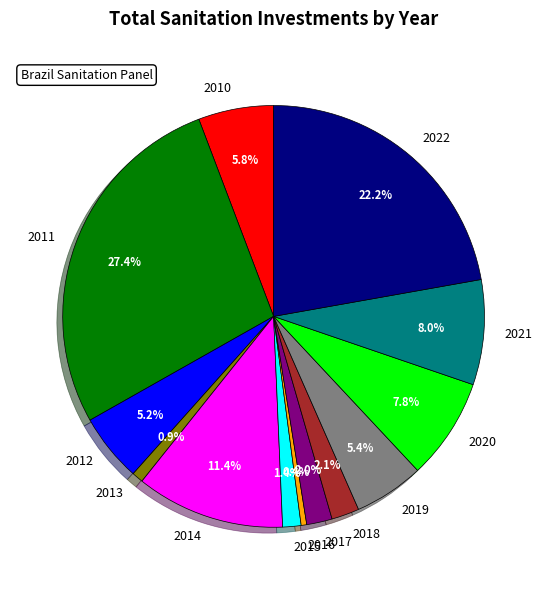

How much of the chart is everything except 2010?

94.2%